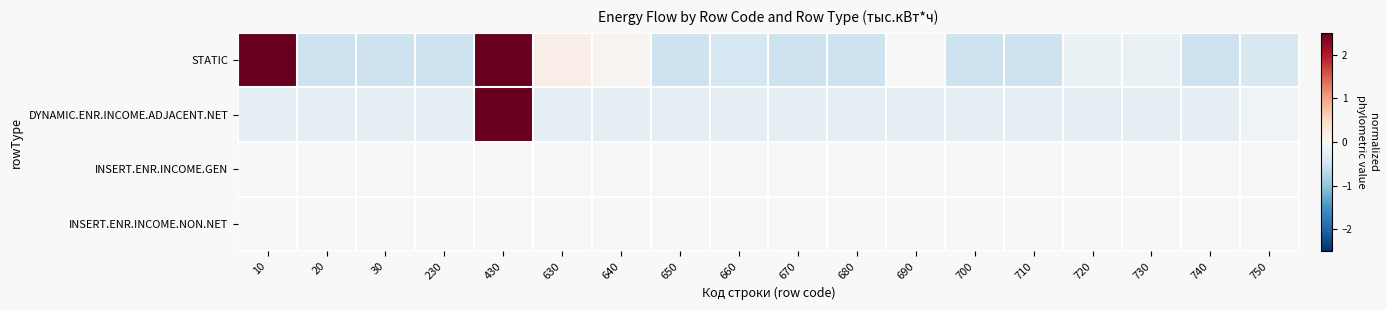

List the series in order of their peak value, highest first.

DYNAMIC.ENR.INCOME.ADJACENT.NET, STATIC, INSERT.ENR.INCOME.GEN, INSERT.ENR.INCOME.NON.NET